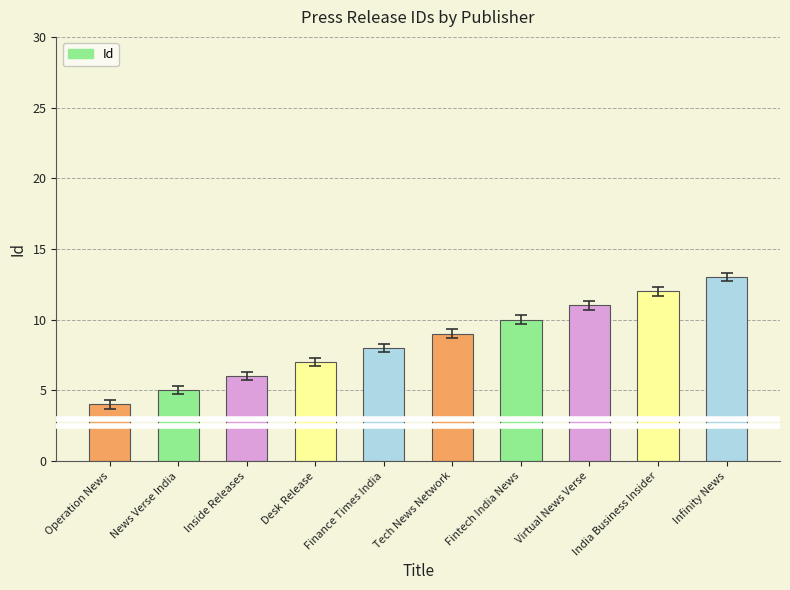

At which category does the chart reach its minimum across all series?

Operation News